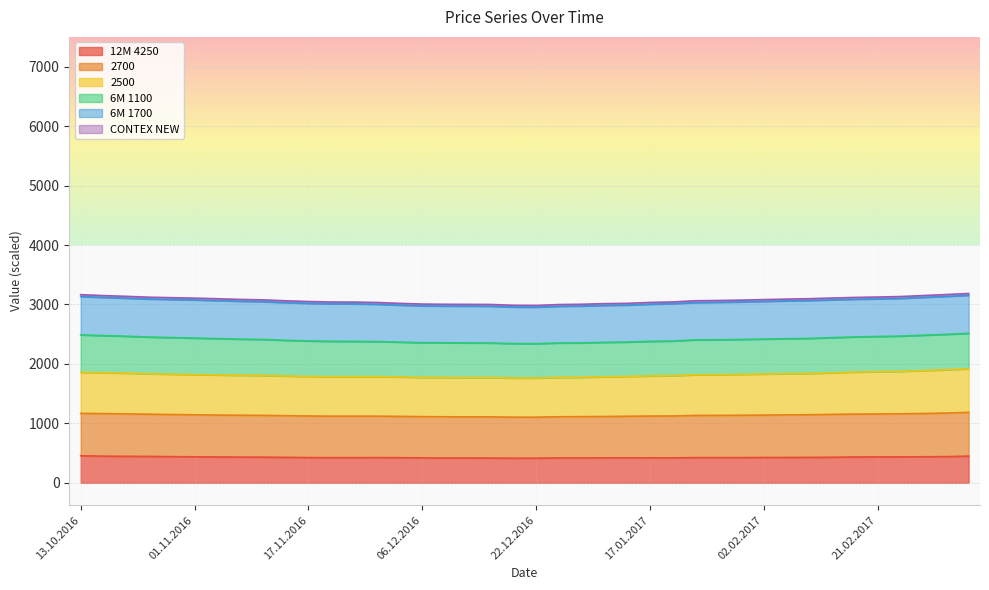

What is the lowest value of the 12M 4250 series?

414.6